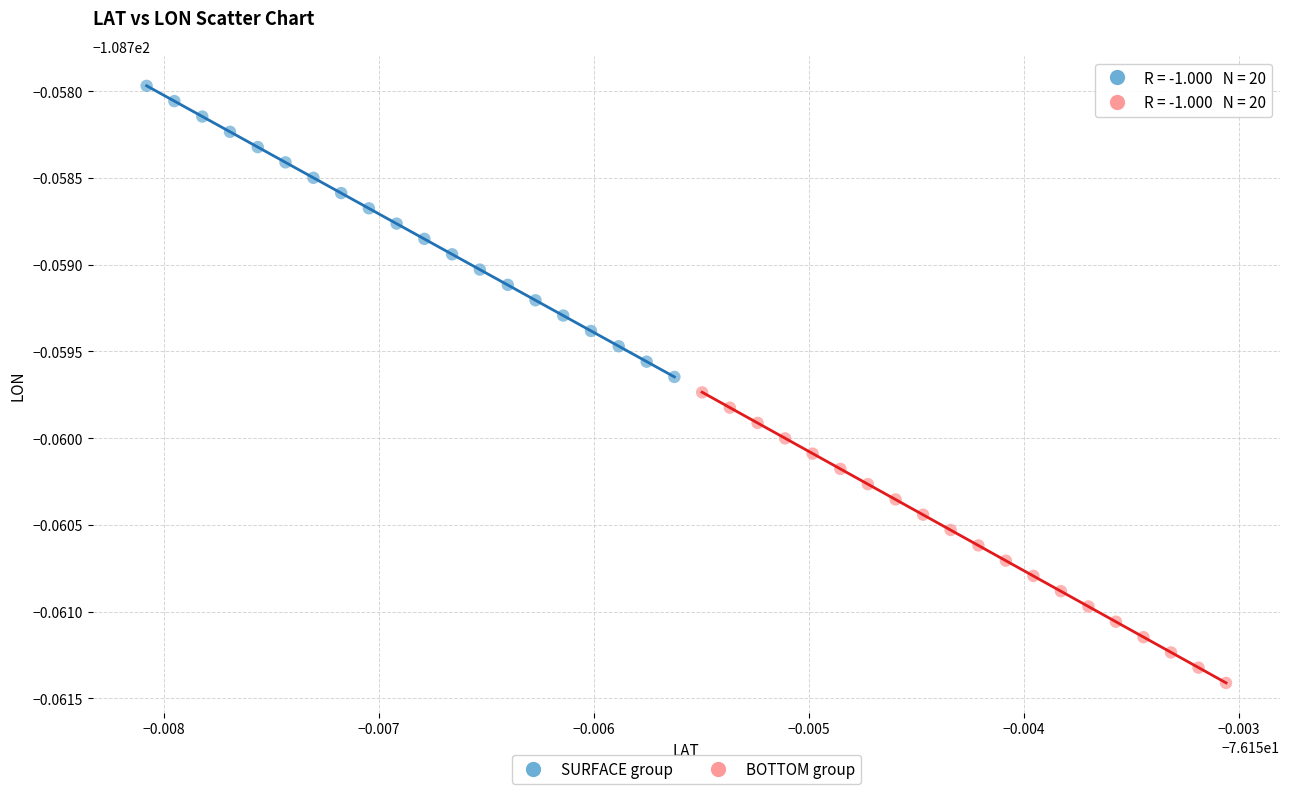

Which series reaches the minimum Y coordinate?

BOTTOM group